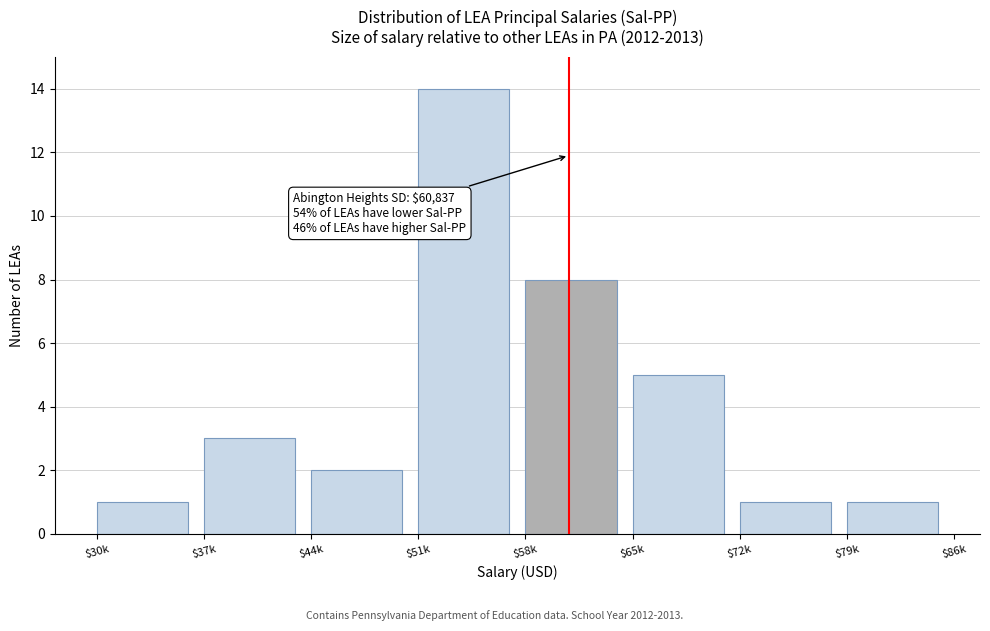

Reading left to right, what are all the values shown in this chart?

1	3	2	14	8	5	1	1